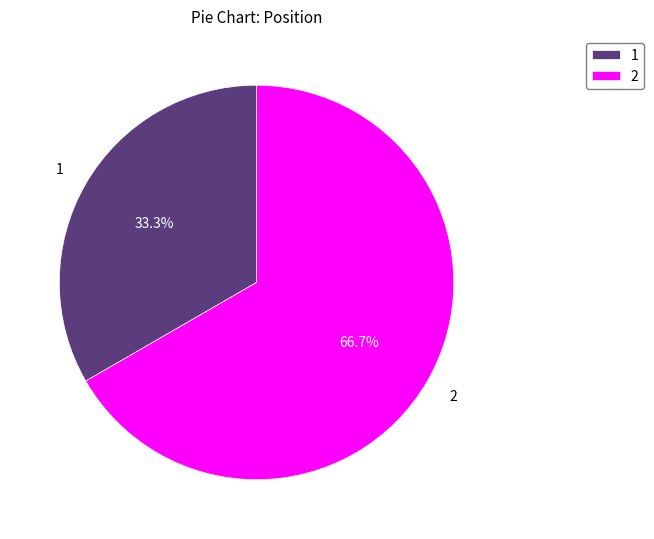

Which has a higher value, 2 or 1?

2